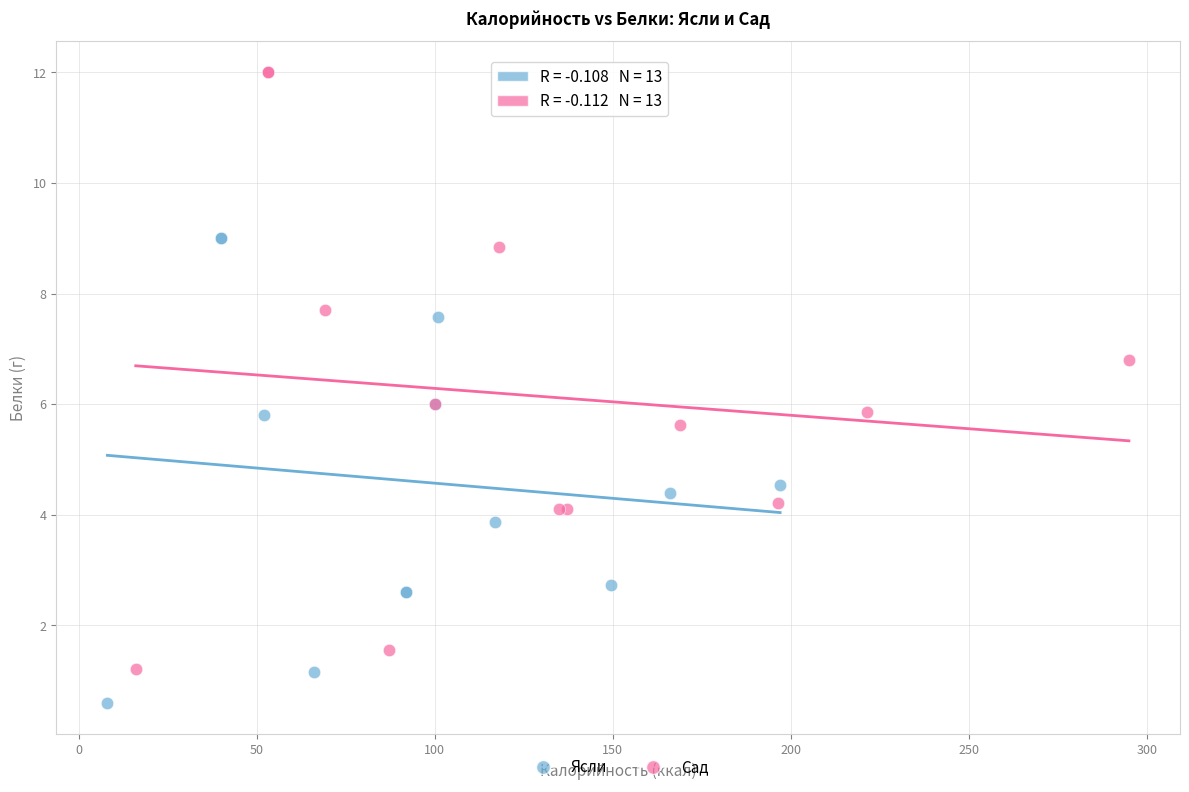

What are all the series names shown in the legend?

Ясли, Сад